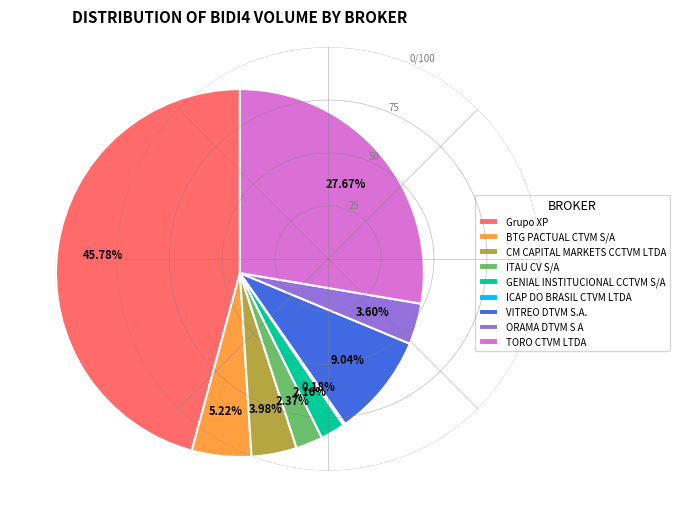

Does any single category account for the majority?

No